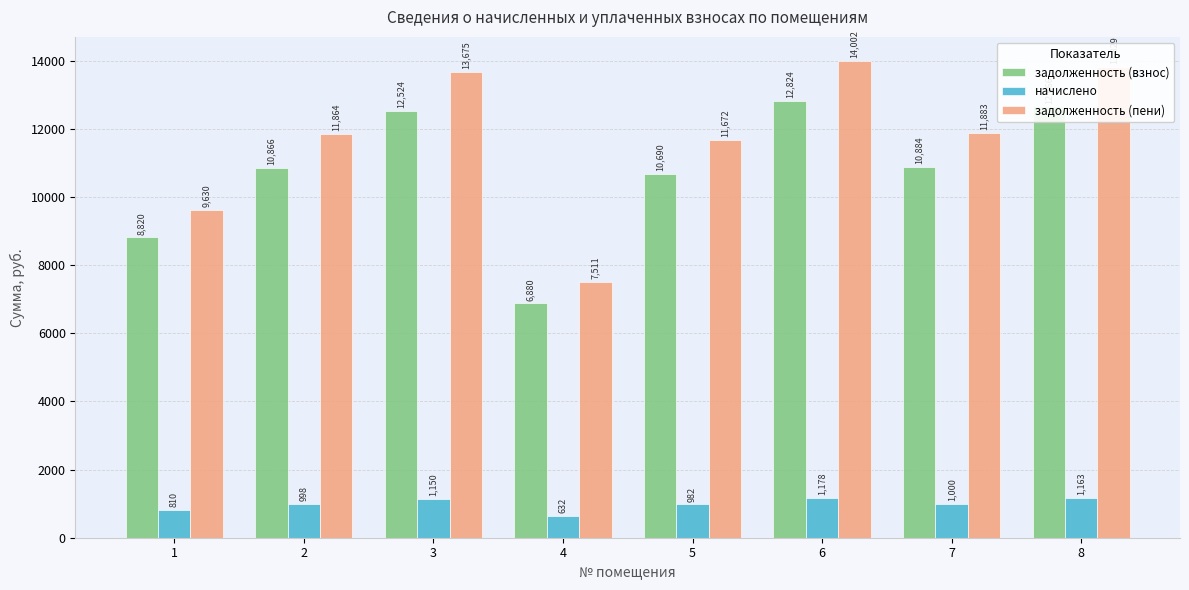

Rank the series by their maximum value, from lowest to highest.

начислено, задолженность (взнос), задолженность (пени)